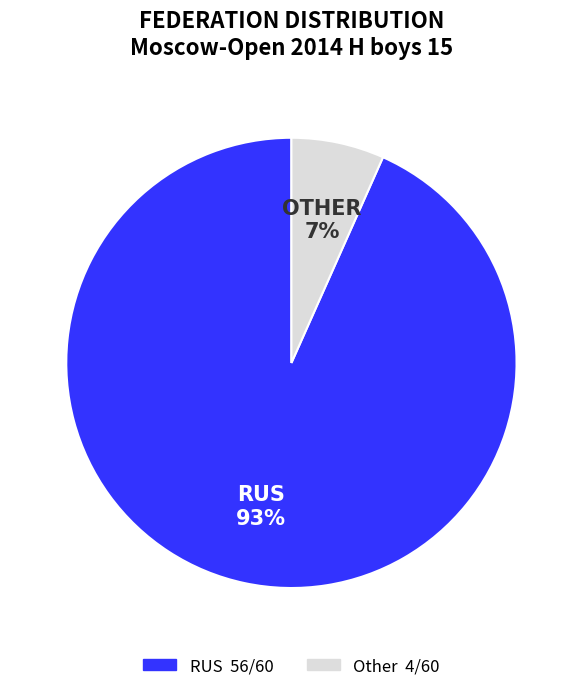

Is there any slice that represents more than half of the pie?

Yes